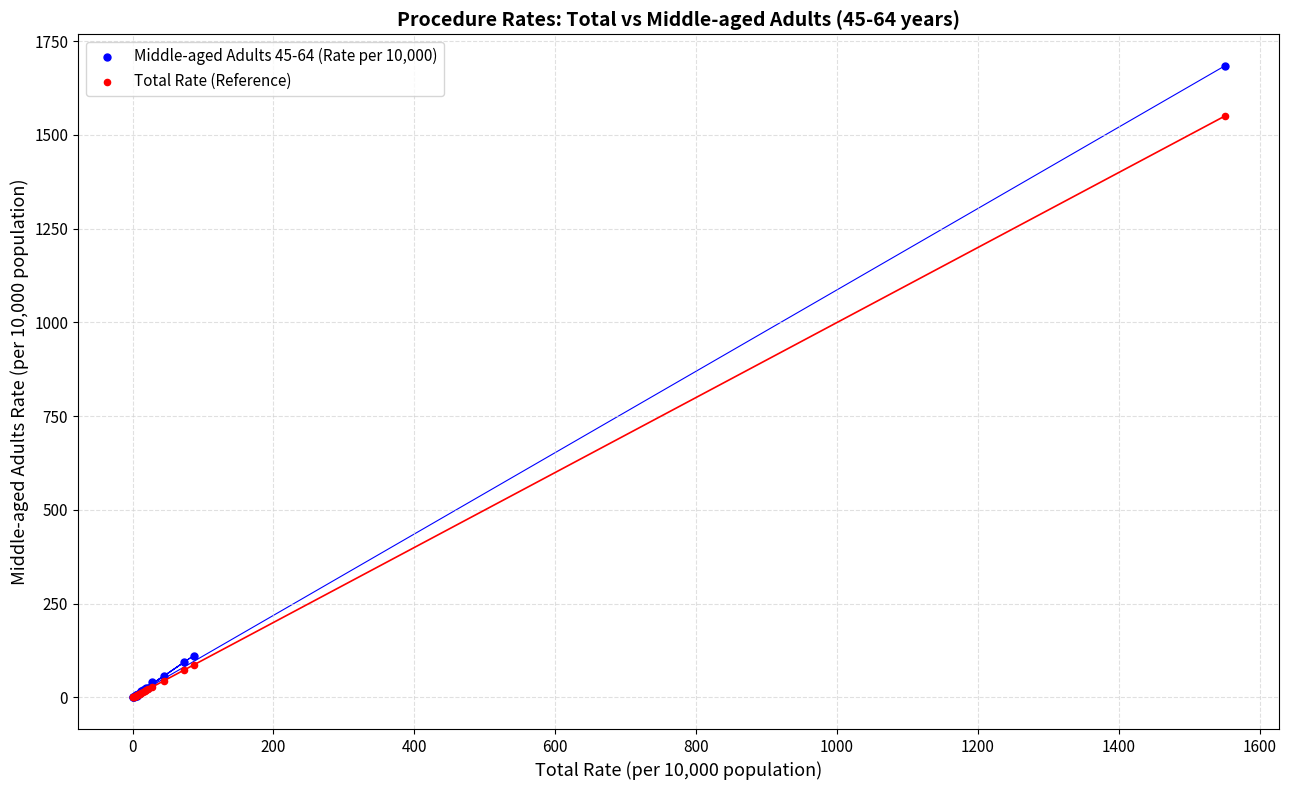

Which series contains the highest Y value?

Middle-aged Adults 45-64 (Rate per 10,000)